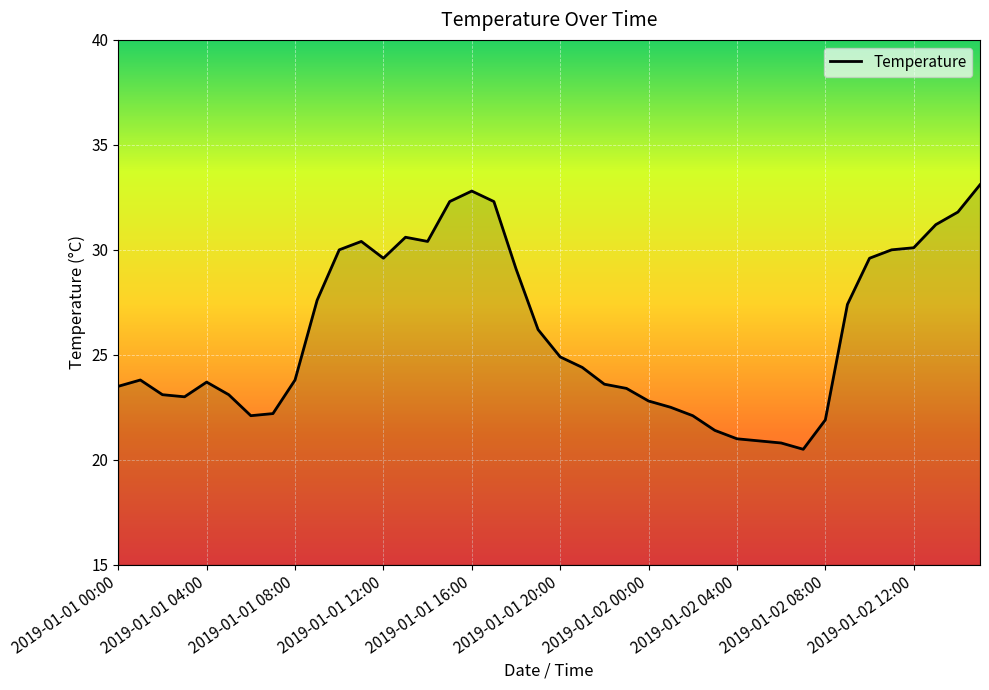

What is the maximum value shown in the chart?

33.1